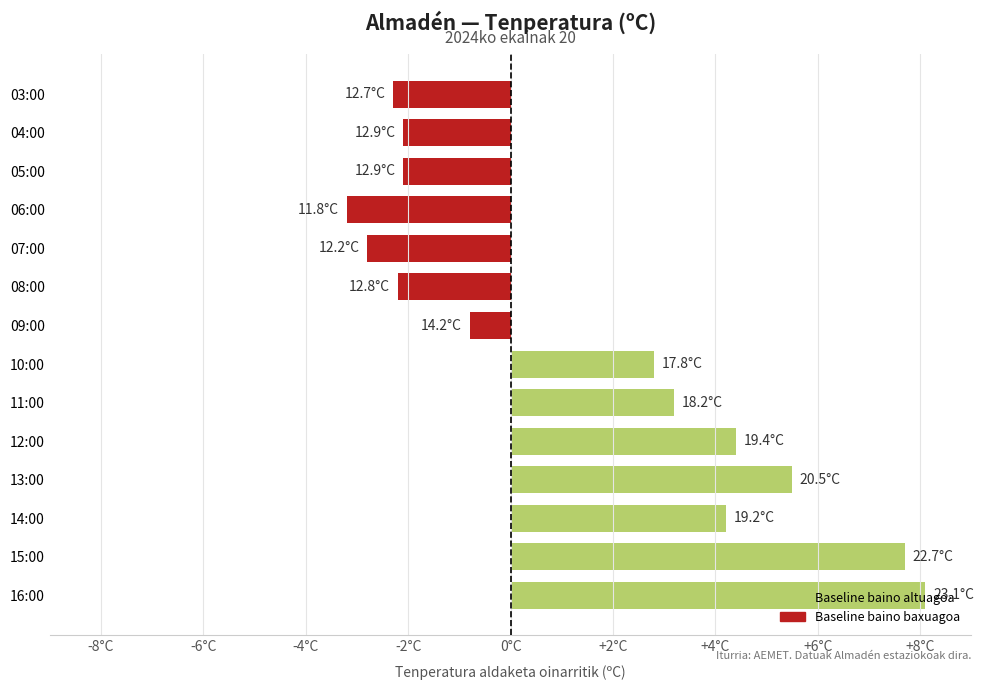

Does the chart contain any negative values?

Yes